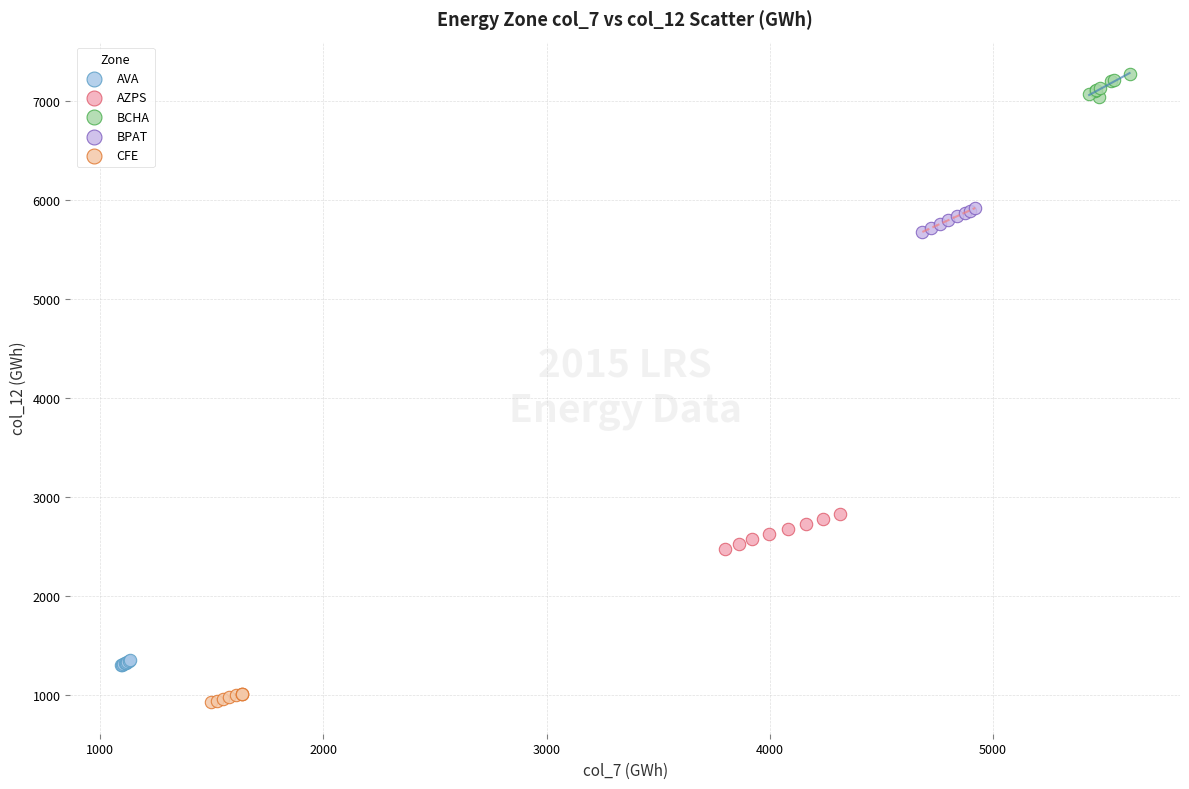

Which series contains the lowest Y value?

CFE